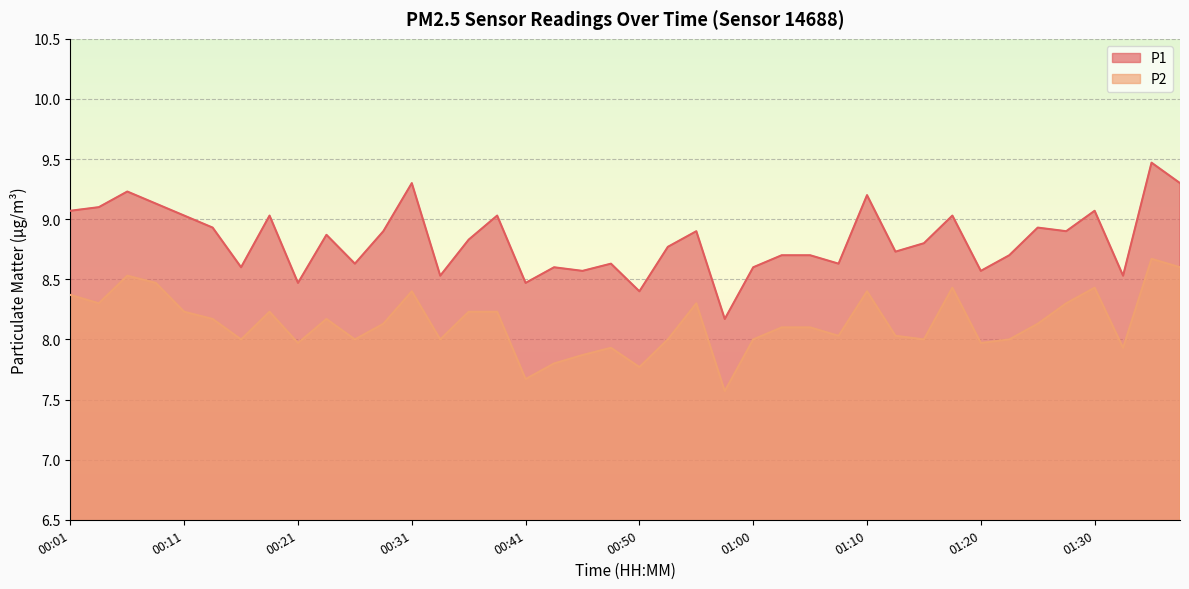

Reading left to right, what are all the values shown in this chart?

P1: 9.1	9.1	9.2	9.1	9.0	8.9	8.6	9.0	8.5	8.9	8.6	8.9	9.3	8.5	8.8	9.0	8.5	8.6	8.6	8.6	8.4	8.8	8.9	8.2	8.6	8.7	8.7	8.6	9.2	8.7	8.8	9.0	8.6	8.7	8.9	8.9	9.1	8.5	9.5	9.3
P2: 8.4	8.3	8.5	8.5	8.2	8.2	8.0	8.2	8.0	8.2	8.0	8.1	8.4	8.0	8.2	8.2	7.7	7.8	7.9	7.9	7.8	8.0	8.3	7.6	8.0	8.1	8.1	8.0	8.4	8.0	8.0	8.4	8.0	8.0	8.1	8.3	8.4	7.9	8.7	8.6